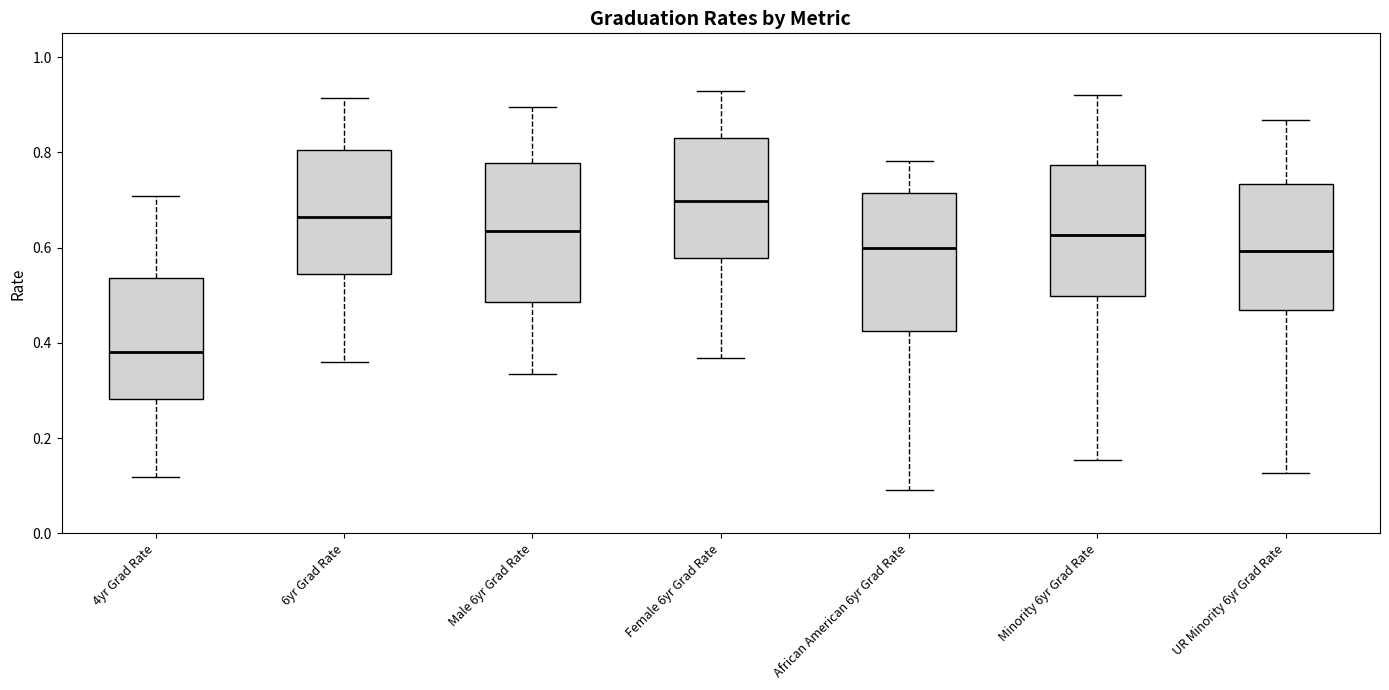

Reading left to right, transcribe this box plot: for each box, give where its median line is, the range the box spans, and where its two whiskers end, as read against the y-axis. The values are not printed on the chart, so give them approximately, as read against the axis.

4yr Grad Rate: median 0.38, box 0.28 to 0.54, whiskers 0.12 to 0.70
6yr Grad Rate: median 0.66, box 0.54 to 0.80, whiskers 0.36 to 0.92
Male 6yr Grad Rate: median 0.64, box 0.48 to 0.78, whiskers 0.34 to 0.90
Female 6yr Grad Rate: median 0.70, box 0.58 to 0.84, whiskers 0.36 to 0.92
African American 6yr Grad Rate: median 0.60, box 0.42 to 0.72, whiskers 0.10 to 0.78
Minority 6yr Grad Rate: median 0.62, box 0.50 to 0.78, whiskers 0.16 to 0.92
UR Minority 6yr Grad Rate: median 0.60, box 0.46 to 0.74, whiskers 0.12 to 0.86